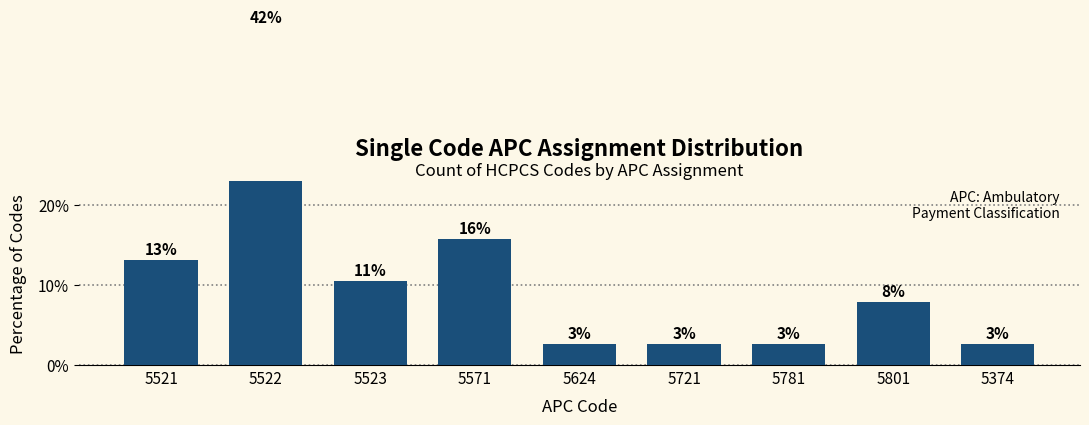

Approximately how many times larger is the value at 5781 compared to 5523?

0.2